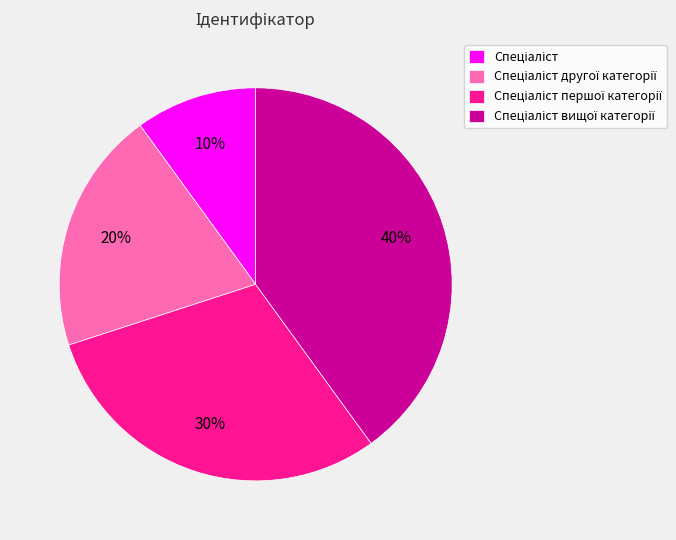

To the nearest percent, what is the difference between the largest and smallest slice percentages?

30%